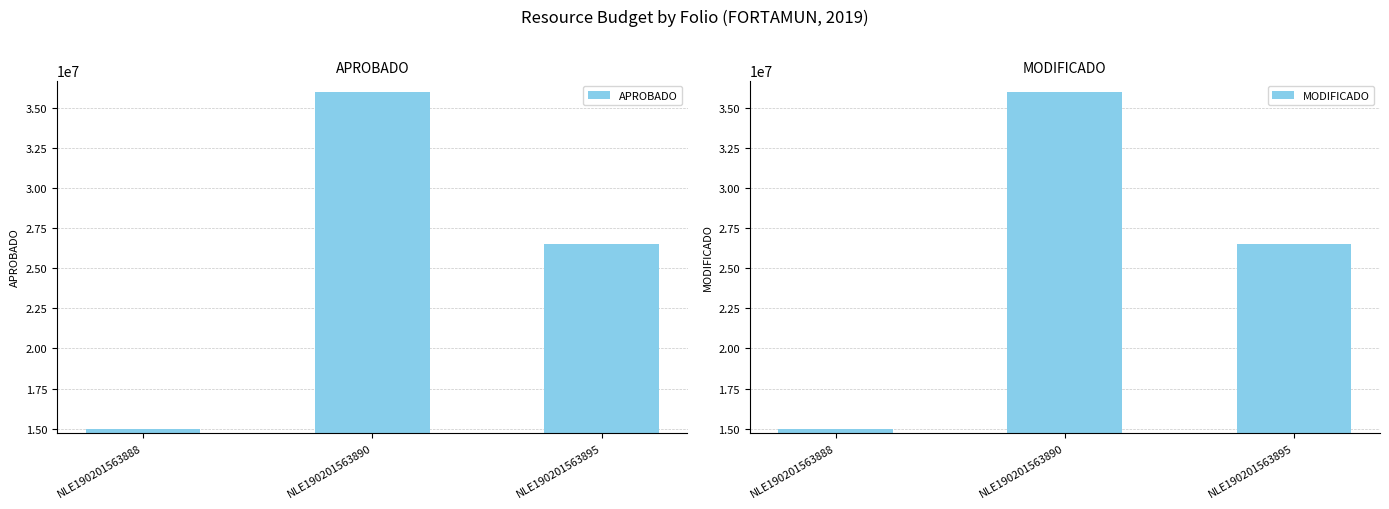

What is the value of the APROBADO bar at the 3rd from the left?

26500369.2